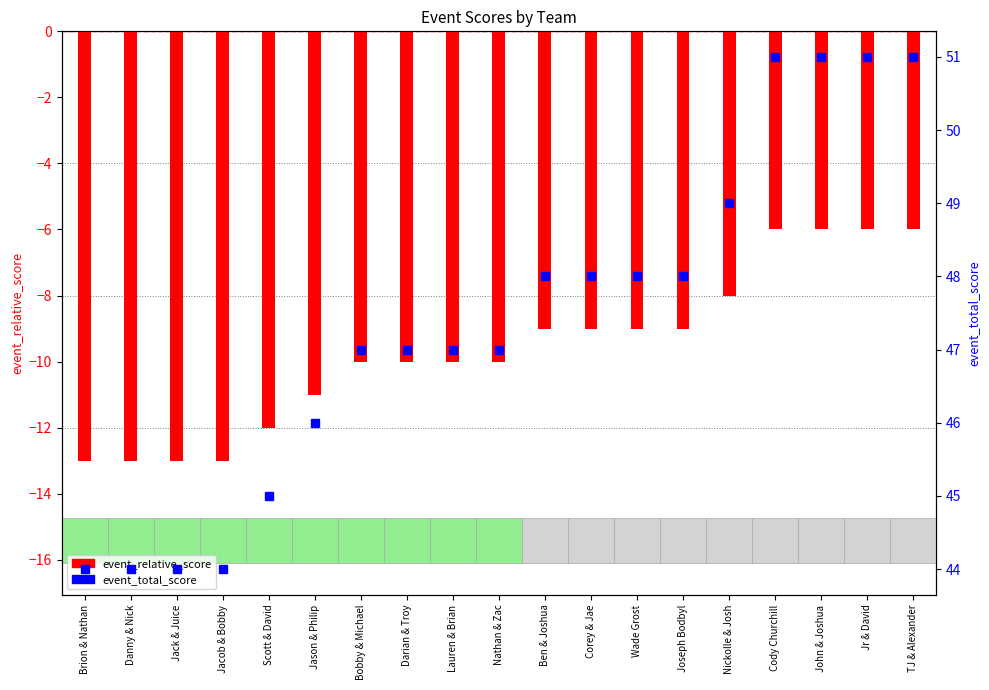

What is the sum of the event_total_score values at Nickolle & Josh and TJ & Alexander?

100